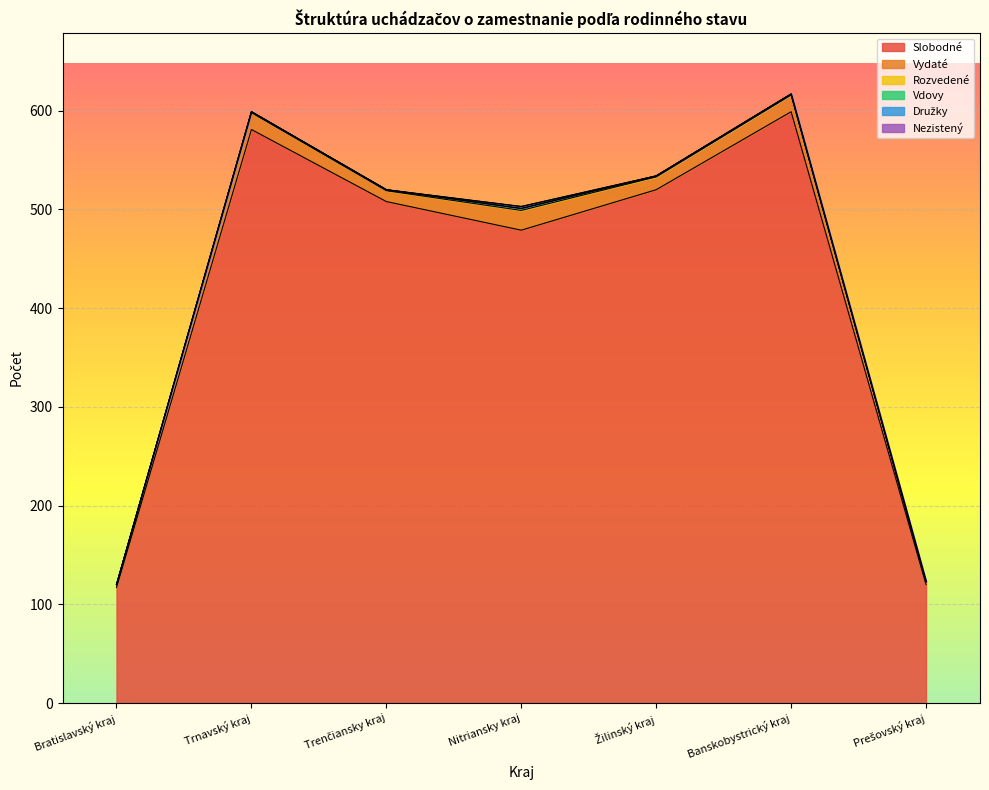

Rank the categories by Družky value from lowest to highest.

Bratislavský kraj, Trnavský kraj, Trenčiansky kraj, Žilinský kraj, Banskobystrický kraj, Prešovský kraj, Nitriansky kraj